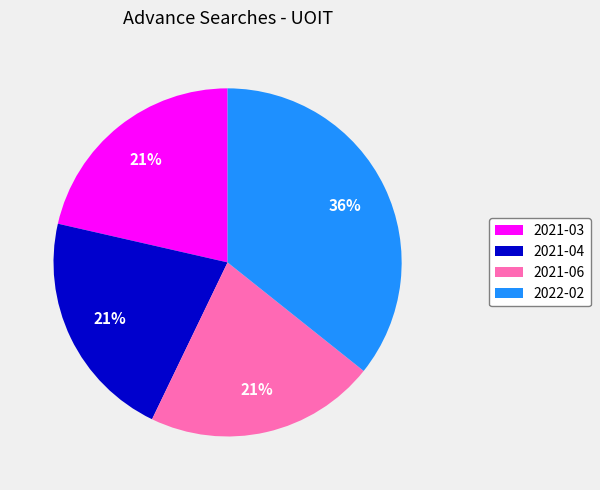

What percentage is the 2021-04 slice, to the nearest percent?

21%